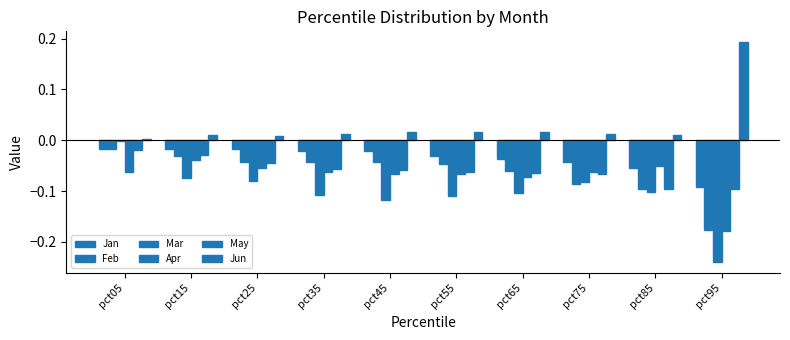

How many bars are there in total?

60